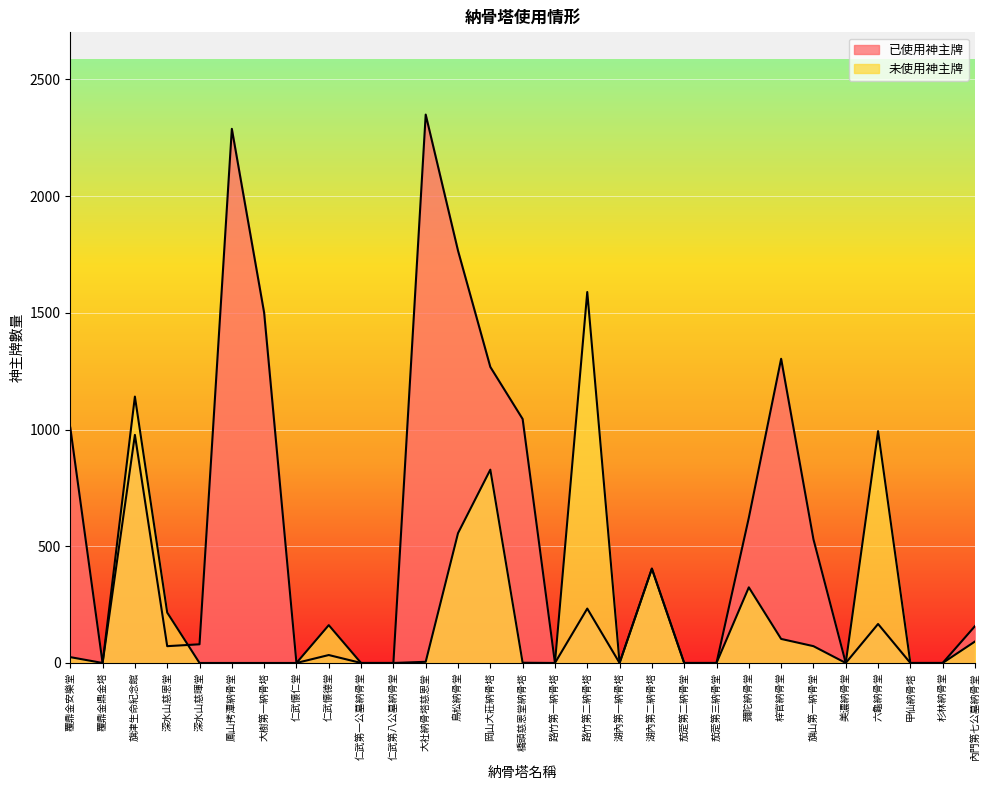

Which series has the largest total across all categories?

已使用神主牌